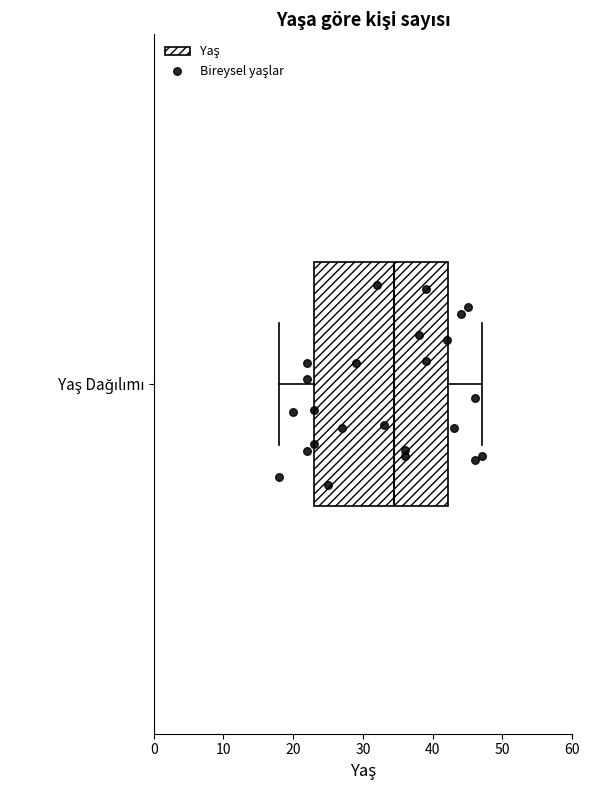

Read this box plot against the x-axis: the position of the median line, the range covered by the box, and the ends of both whiskers. The values are not printed on the chart, so give them approximately, as read against the axis.

median 35, box 23 to 42, whiskers 18 to 47